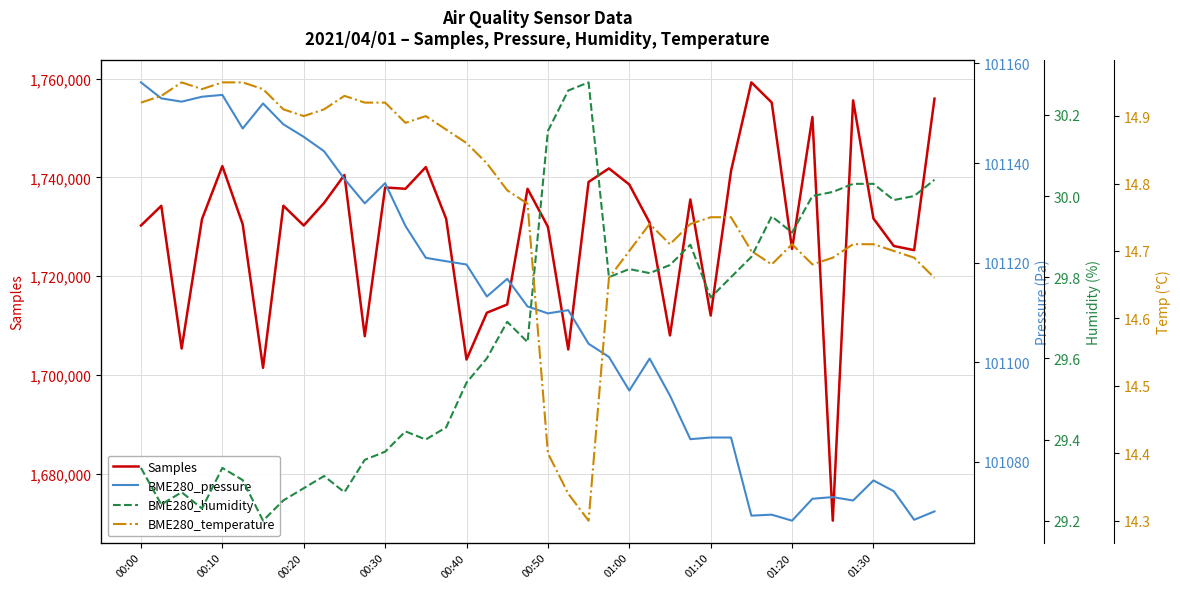

What is the difference between the second highest and second lowest values in the BME280_humidity series?

1.0